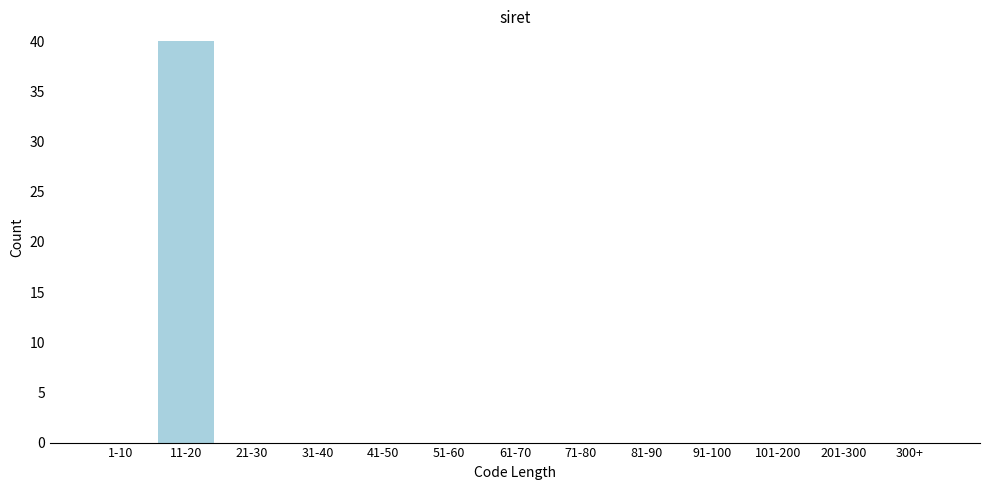

Reading left to right, what are all the values shown in this chart?

1-10=0	11-20=40	21-30=0	31-40=0	41-50=0	51-60=0	61-70=0	71-80=0	81-90=0	91-100=0	101-200=0	201-300=0	300+=0